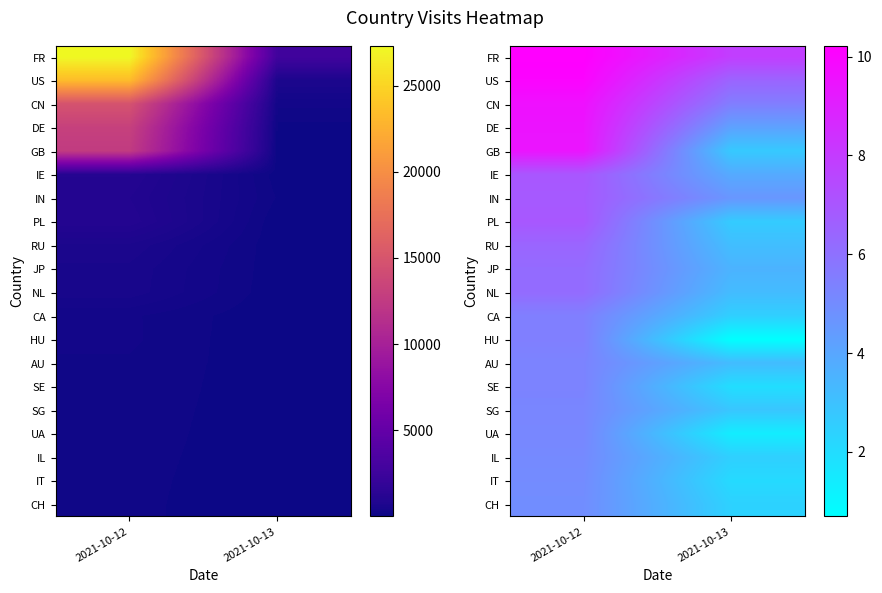

Is the value of IL at 2021-10-12 greater than the value of CH at 2021-10-13?

Yes